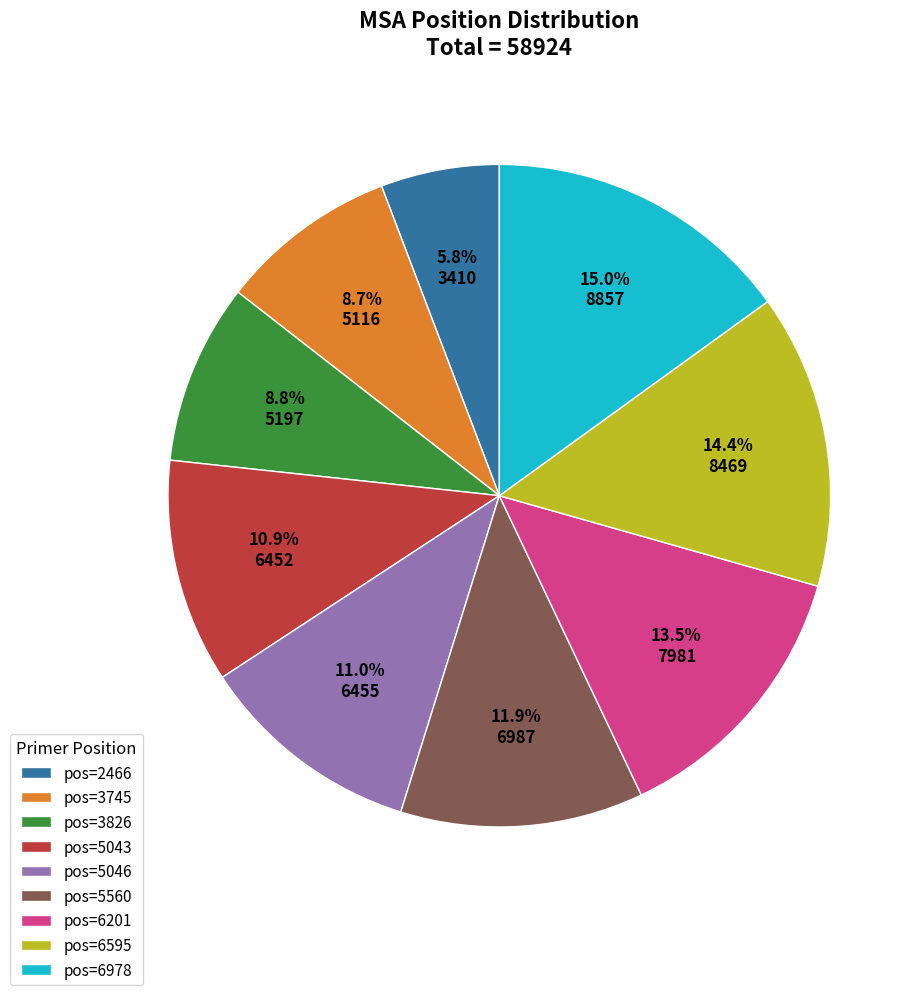

Combined, do pos=6595 and pos=5560 account for over 50%?

No